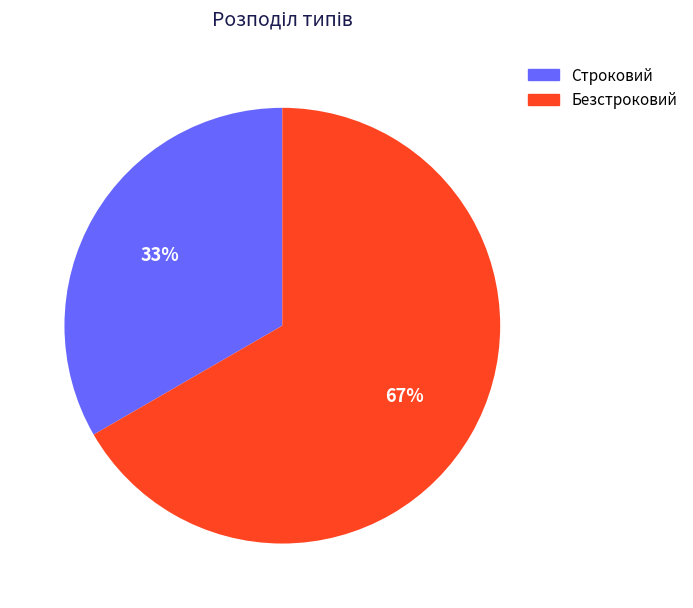

Rank the categories by value from lowest to highest.

Строковий, Безстроковий